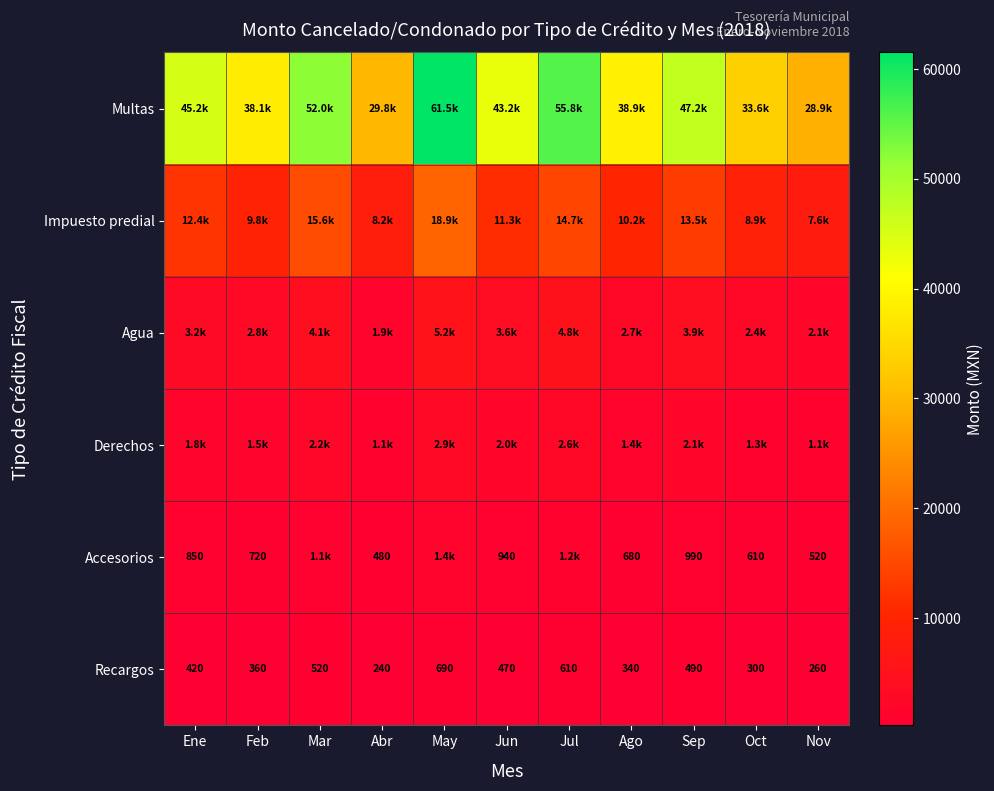

How many categories are shown in the chart?

11